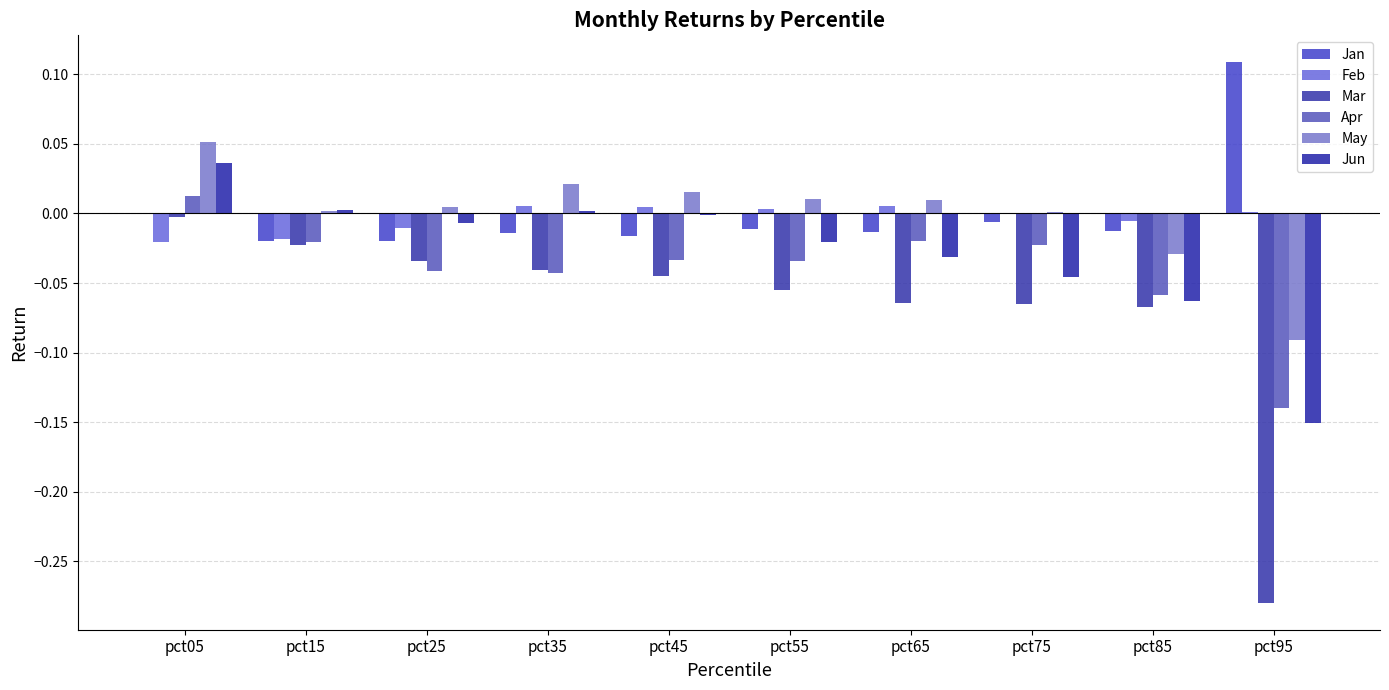

At which category is the sum across all series the highest?

pct05